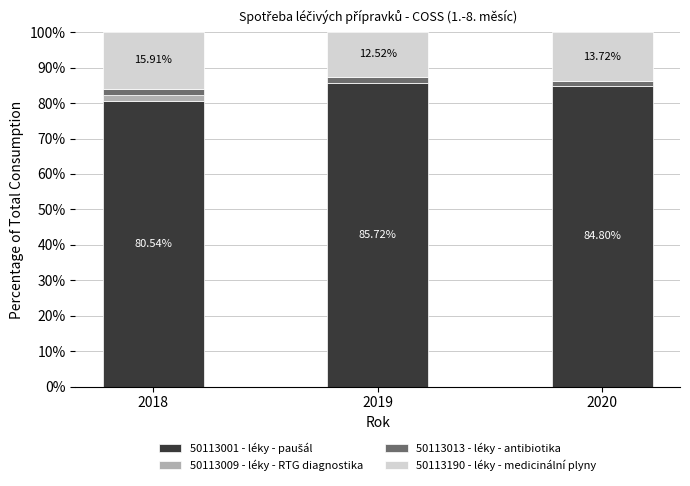

How many data points does each series have?

3